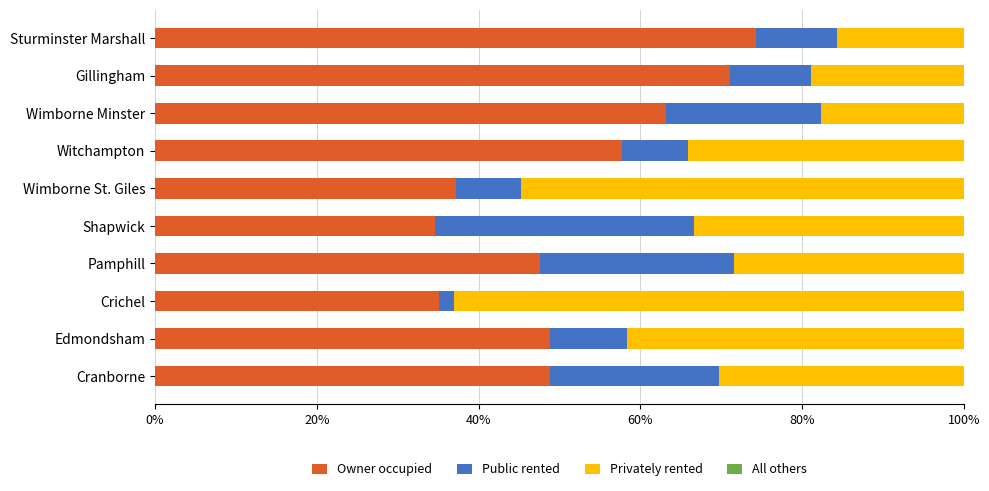

What is the total value across all series at Sturminster Marshall?

100.0